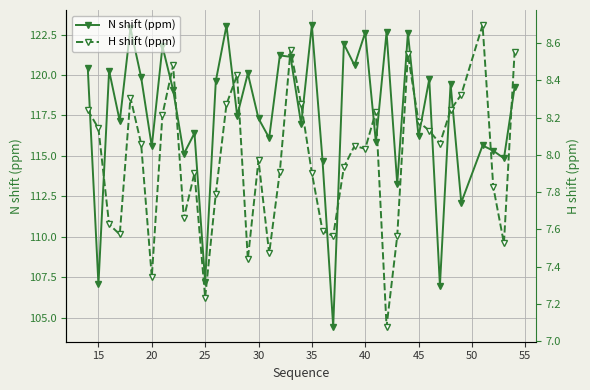

Where is the first local minimum for N shift (ppm)?

15